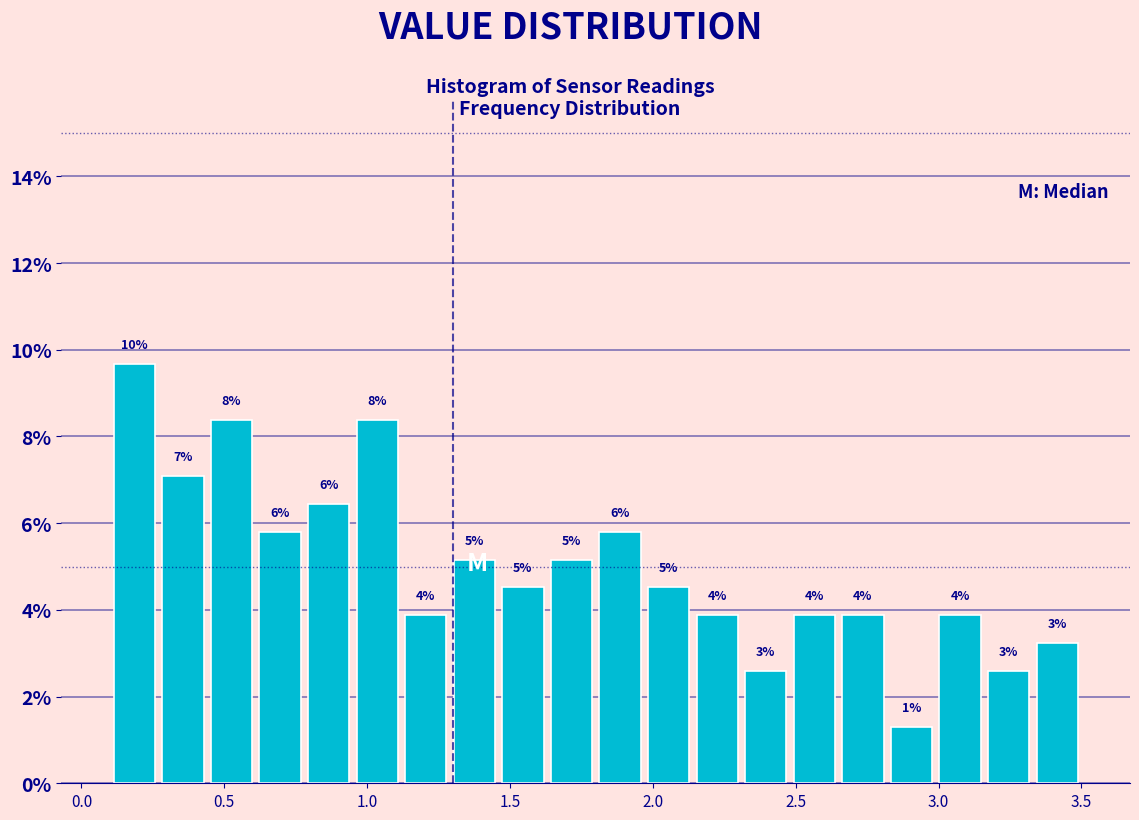

Around what value on the x-axis is the tallest bar? Give the approximate position of its centre, as read against the axis.

0.20